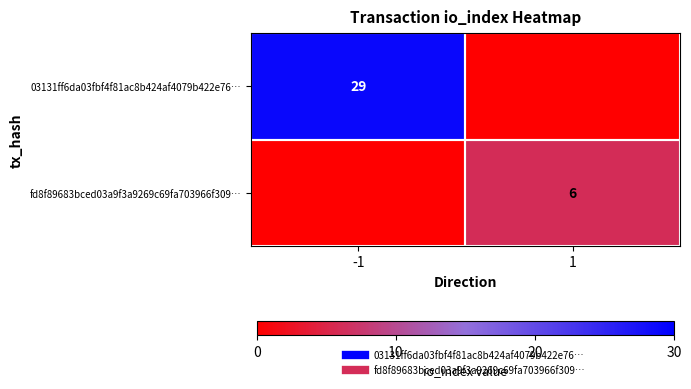

Rank the series by their maximum value, from highest to lowest.

03131ff6da03fbf4f81ac8b424af4079b422e76…, fd8f89683bced03a9f3a9269c69fa703966f309…